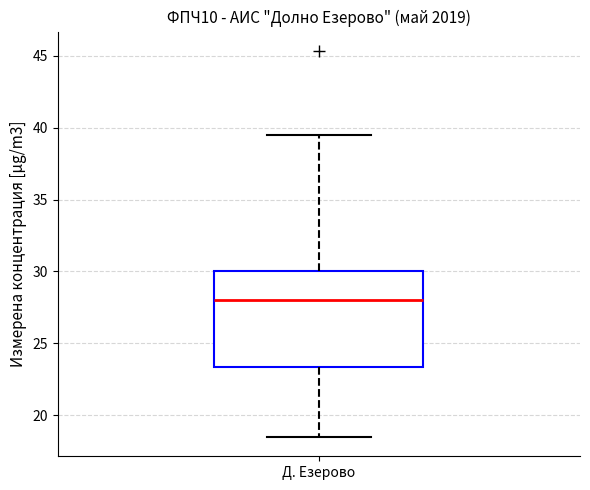

Transcribe this box plot: give where the median line is, the range the box spans, and where the two whiskers end, as read against the y-axis. The values are not printed on the chart, so give them approximately, as read against the axis.

median 28.0, box 23.5 to 30.0, whiskers 18.5 to 39.5